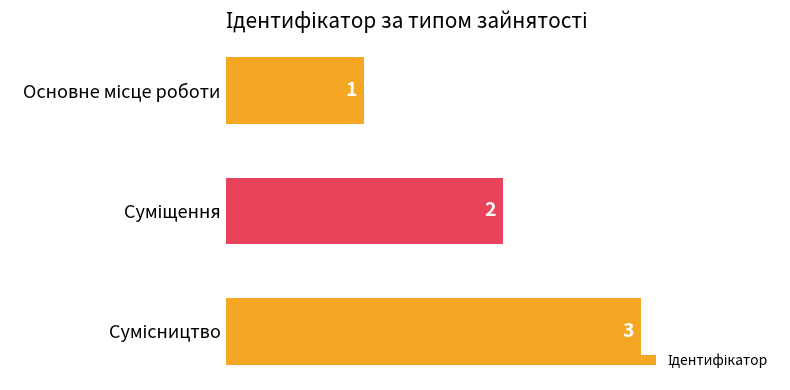

What is the smallest value displayed?

1